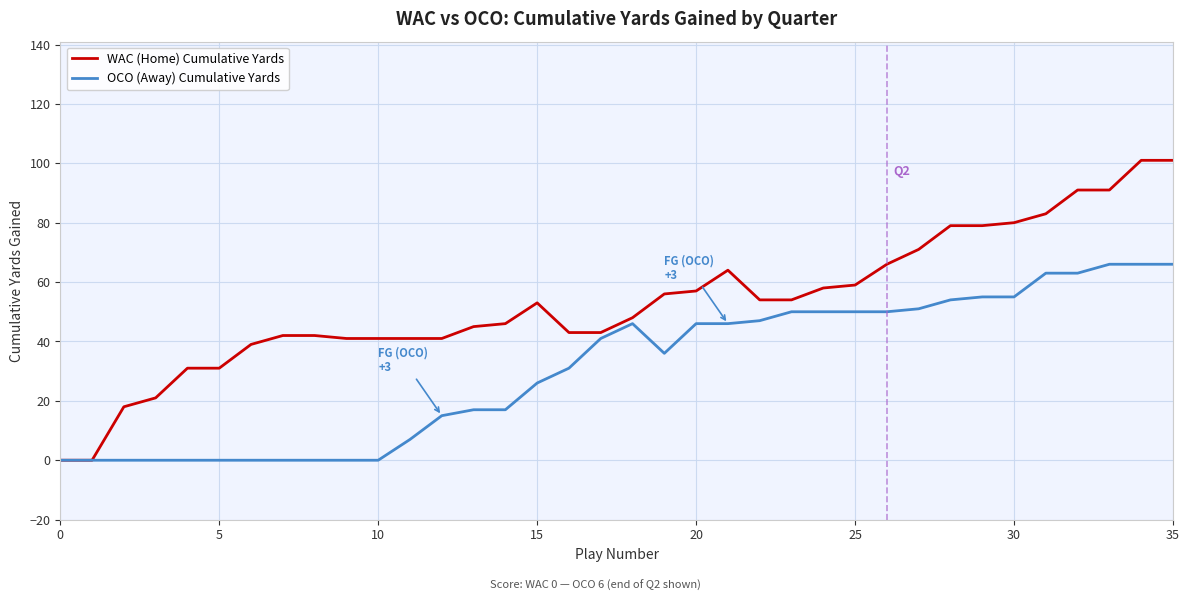

True or false: WAC (Home) Cumulative Yards has more than 1 points higher than both neighbors.

True